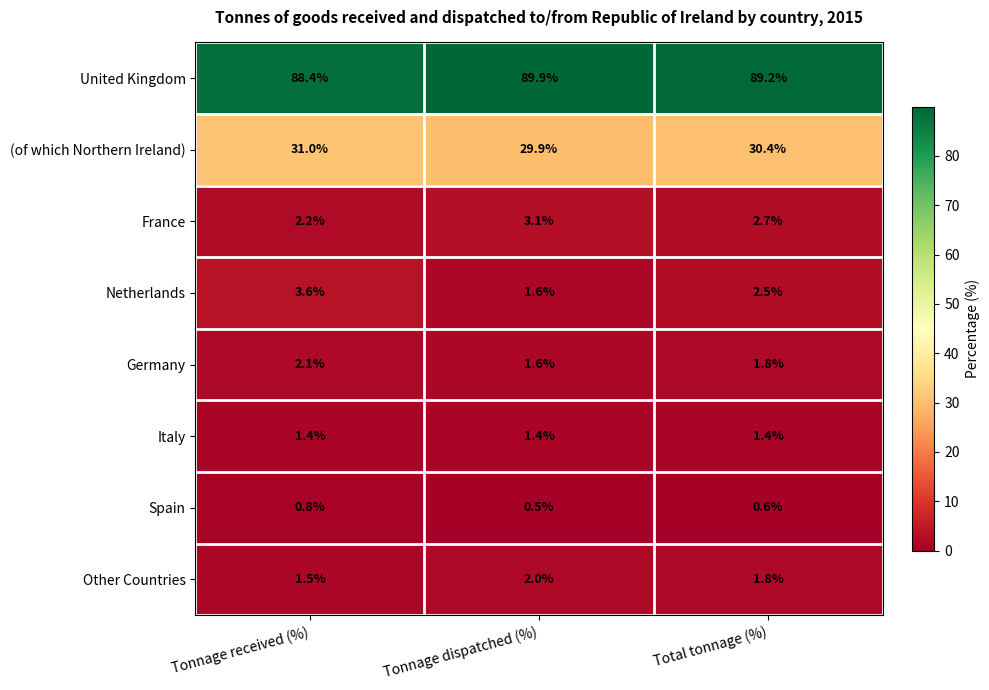

At how many categories does at least one series exceed 14?

3